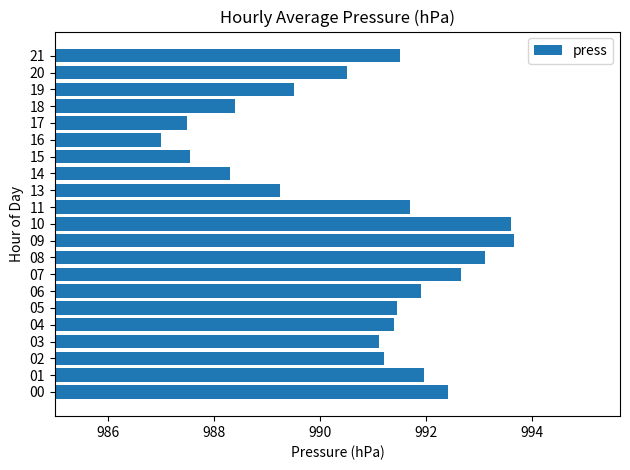

The value at 04 is 537.4. True or false?

False